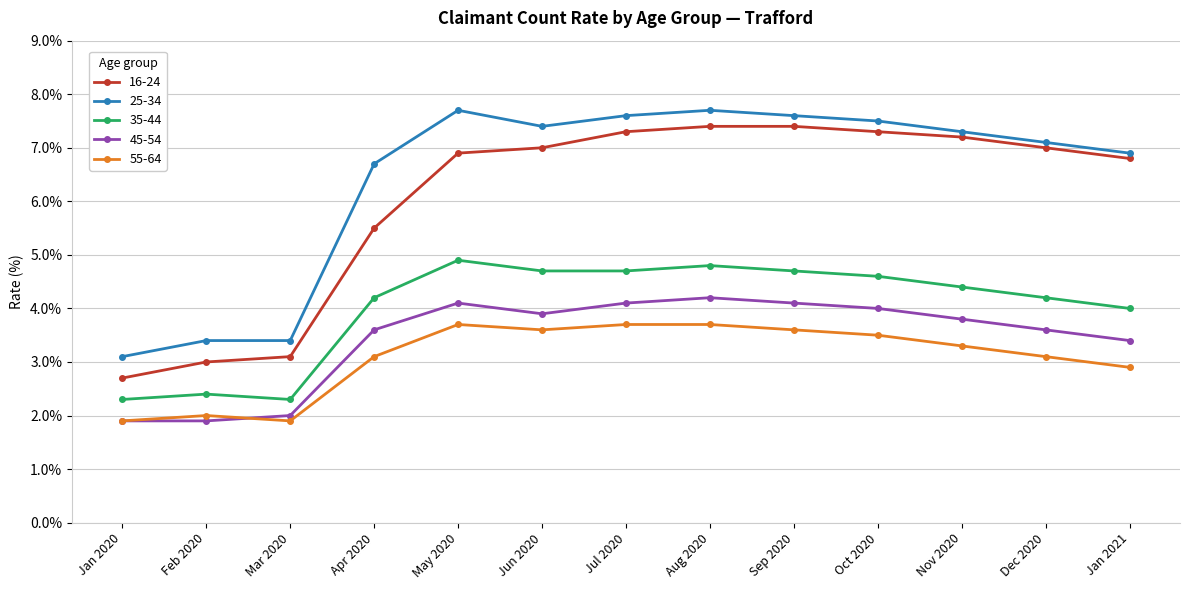

Reading left to right, transcribe all the data shown in this chart.

16-24: 2.7	3.0	3.1	5.5	6.9	7.0	7.3	7.4	7.4	7.3	7.2	7.0	6.8
25-34: 3.1	3.4	3.4	6.7	7.7	7.4	7.6	7.7	7.6	7.5	7.3	7.1	6.9
35-44: 2.3	2.4	2.3	4.2	4.9	4.7	4.7	4.8	4.7	4.6	4.4	4.2	4.0
45-54: 1.9	1.9	2.0	3.6	4.1	3.9	4.1	4.2	4.1	4.0	3.8	3.6	3.4
55-64: 1.9	2.0	1.9	3.1	3.7	3.6	3.7	3.7	3.6	3.5	3.3	3.1	2.9